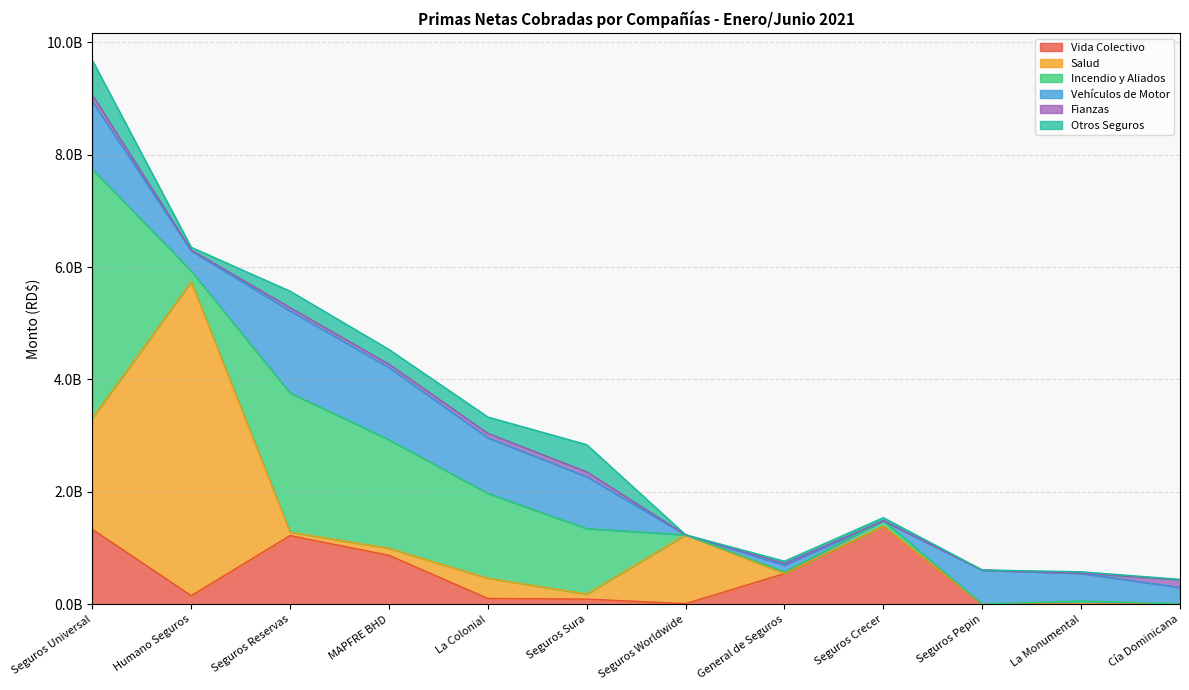

What is the value of the Vida Colectivo point at the 9th from the left?

1386825445.6